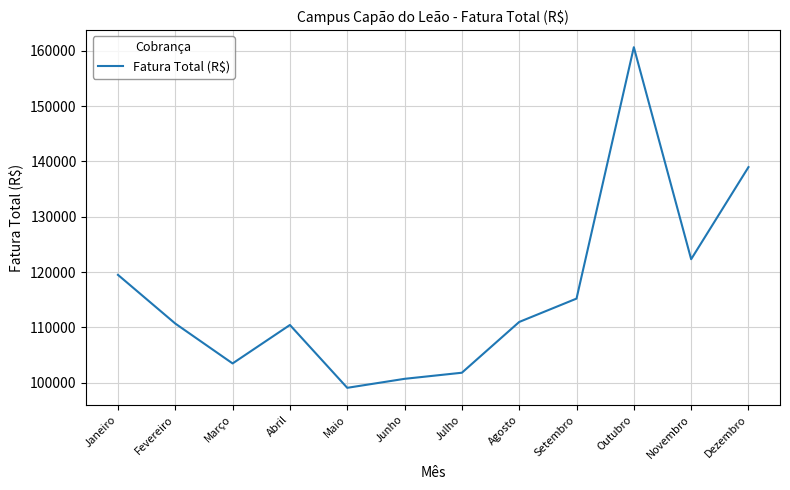

The value at Novembro is 219808.7. True or false?

False